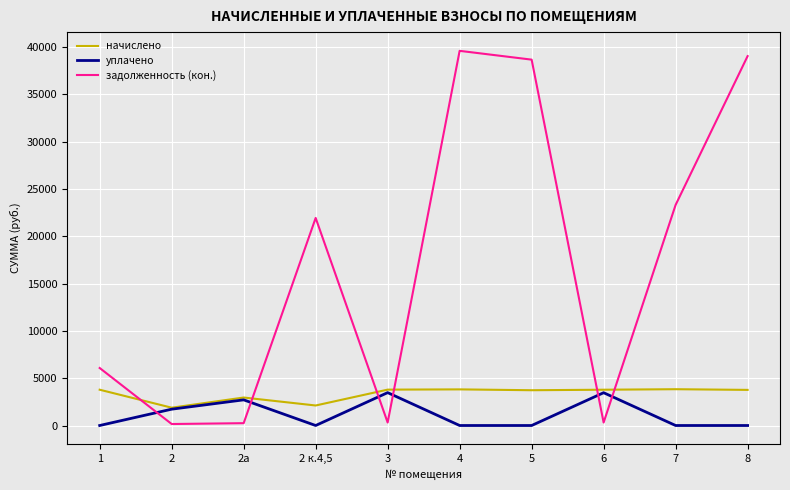

The начислено series shows 5178.3 at 1. True or false?

False